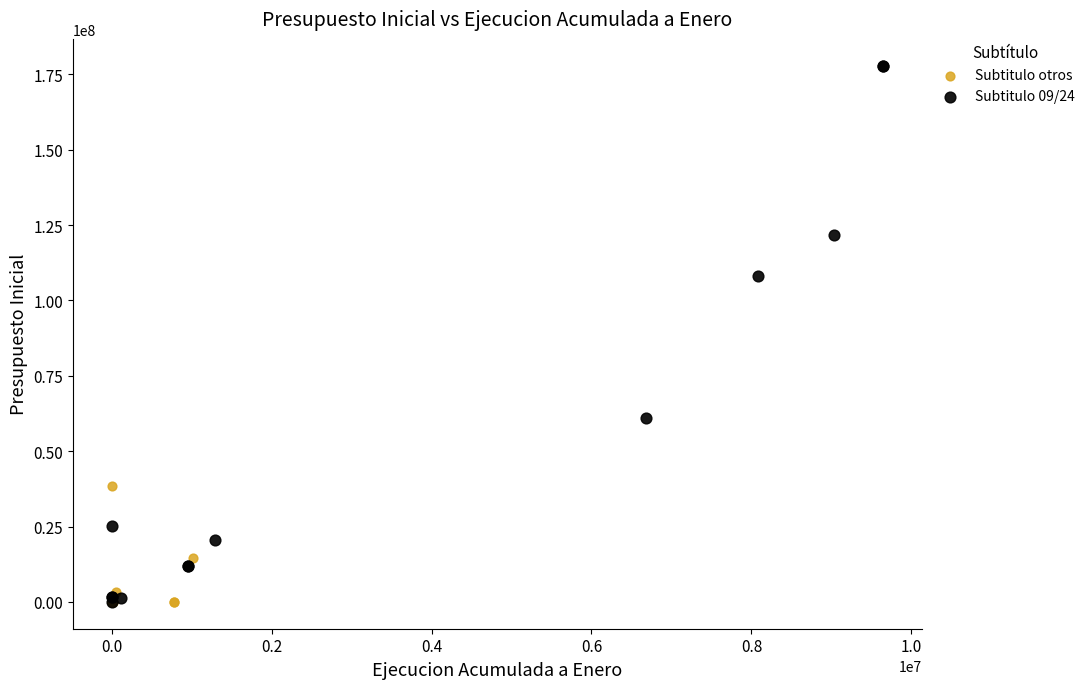

Which series has the largest Y range (max minus min)?

Subtitulo 09/24